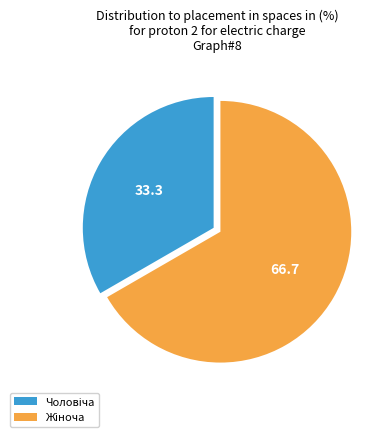

How many segments does this pie chart have?

2